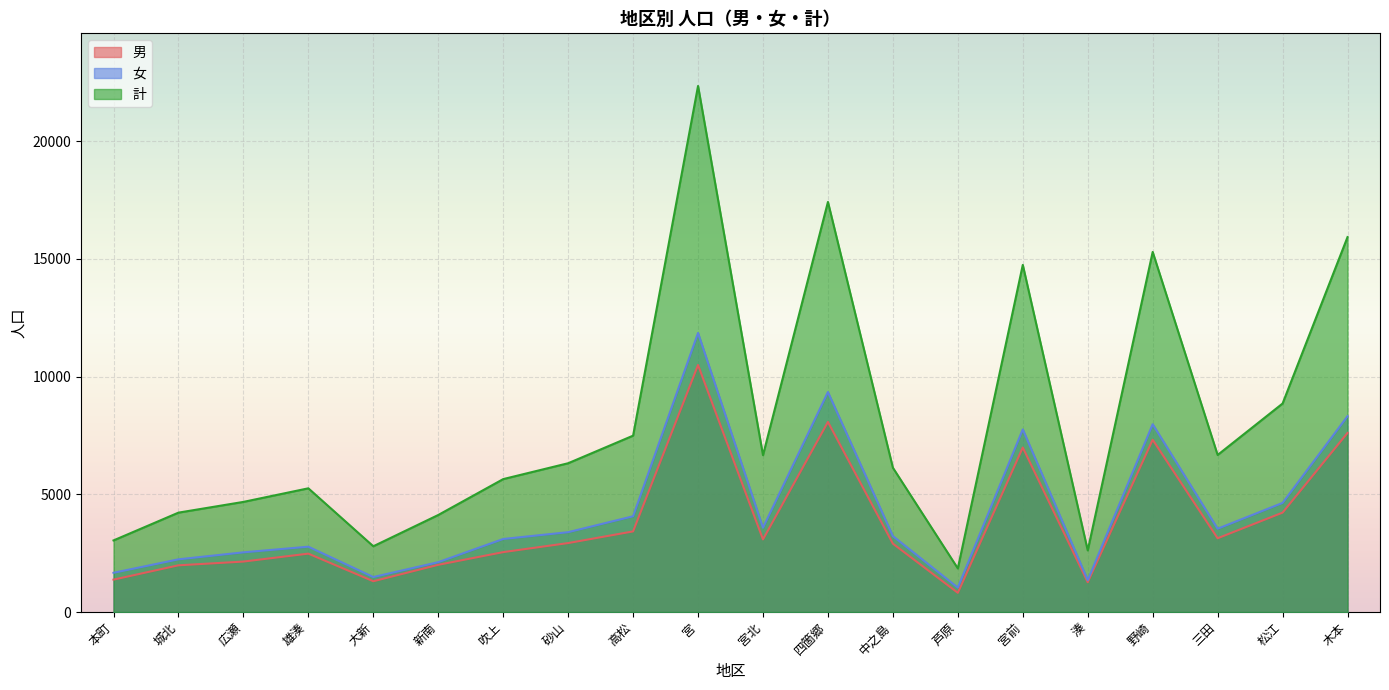

The 男 series shows 2479 at 雄湊. True or false?

True